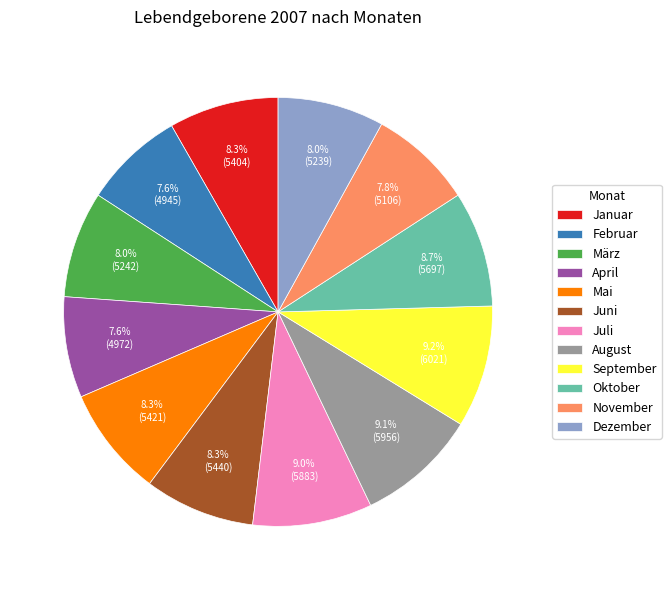

To the nearest percent, what percentage of the pie is Dezember?

8%